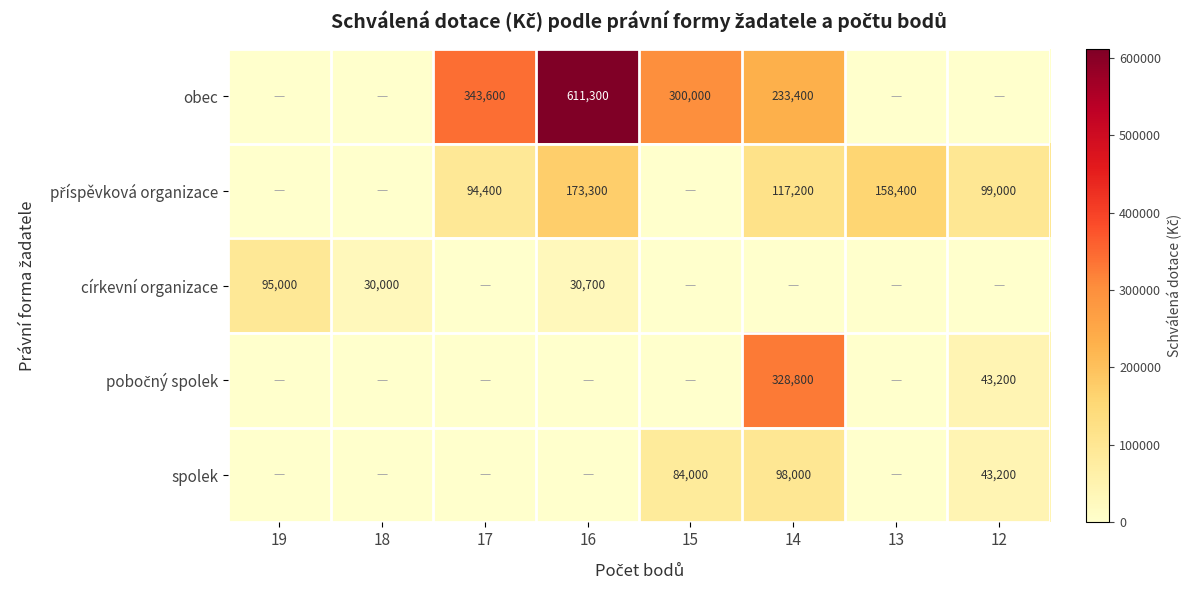

Which category has the highest value across all series?

16